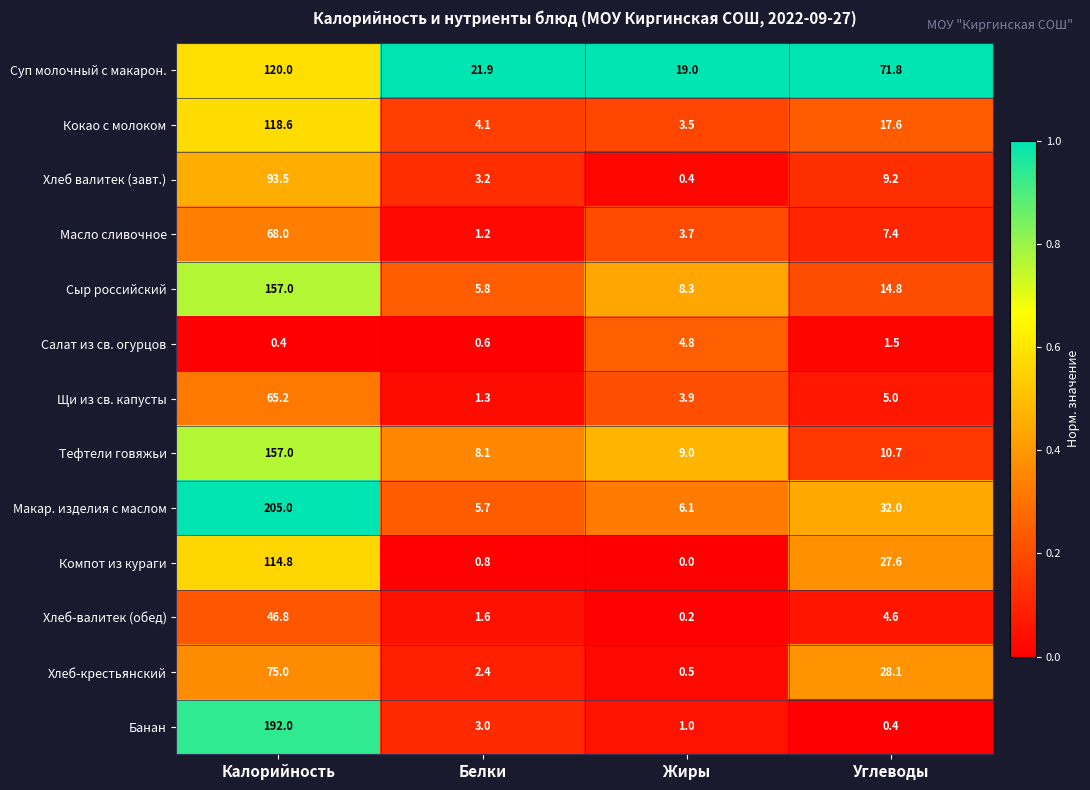

At which category is the sum across all series the highest?

Калорийность